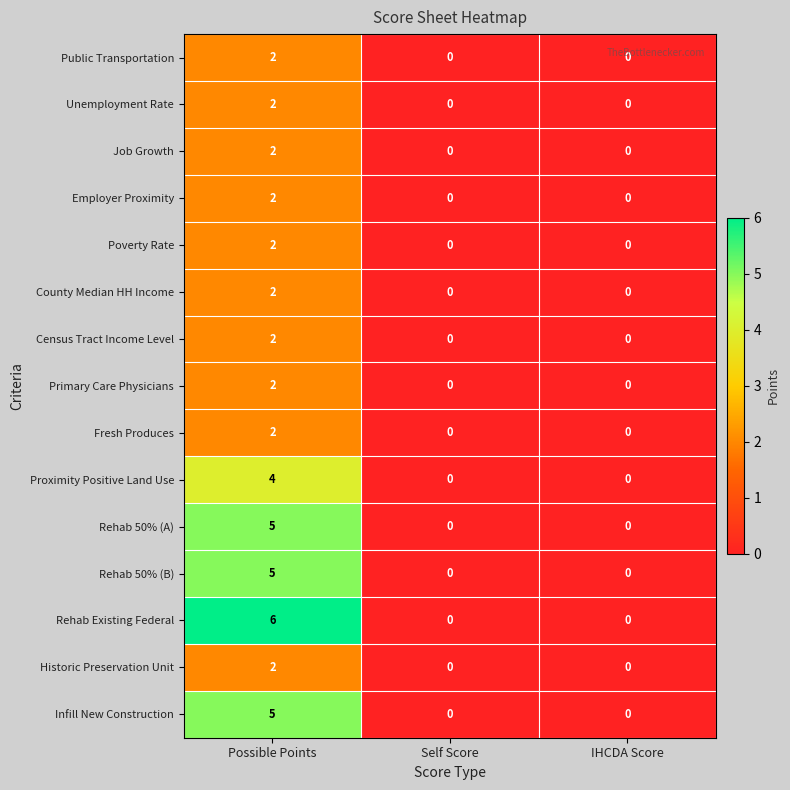

What is the maximum value shown in the chart?

6